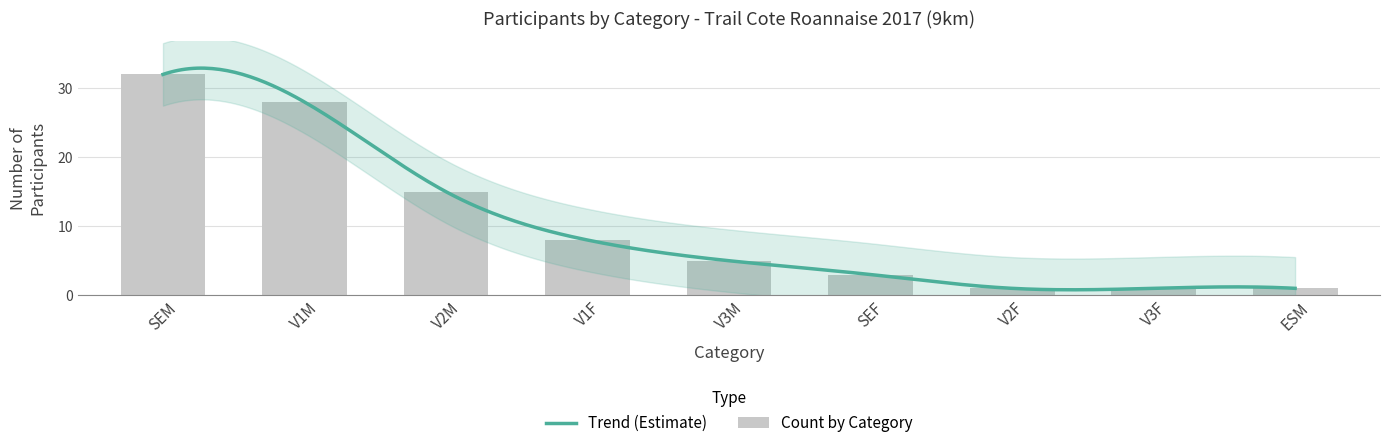

Are the bars grouped side by side (vs. stacked)?

No